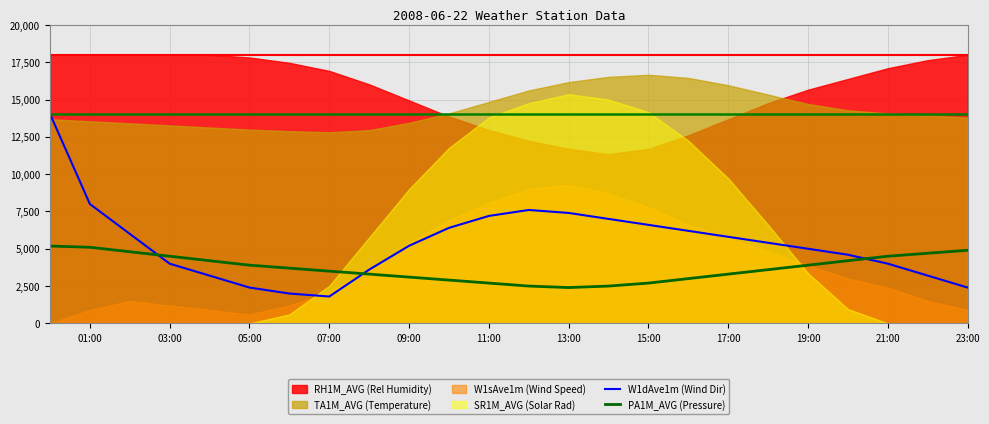

How many lines are shown in the chart?

2